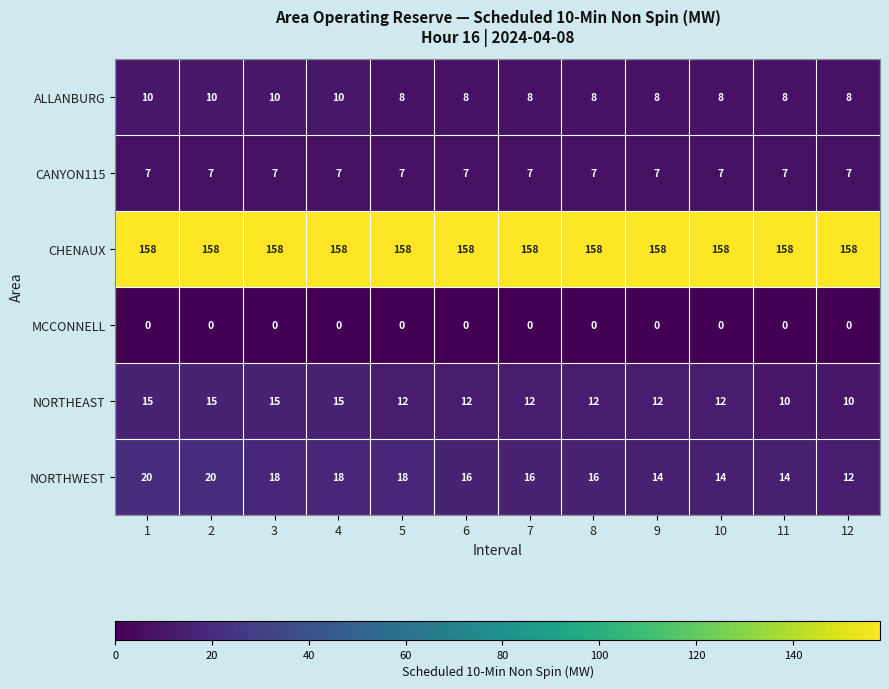

Which series has the largest range (max minus min)?

NORTHWEST